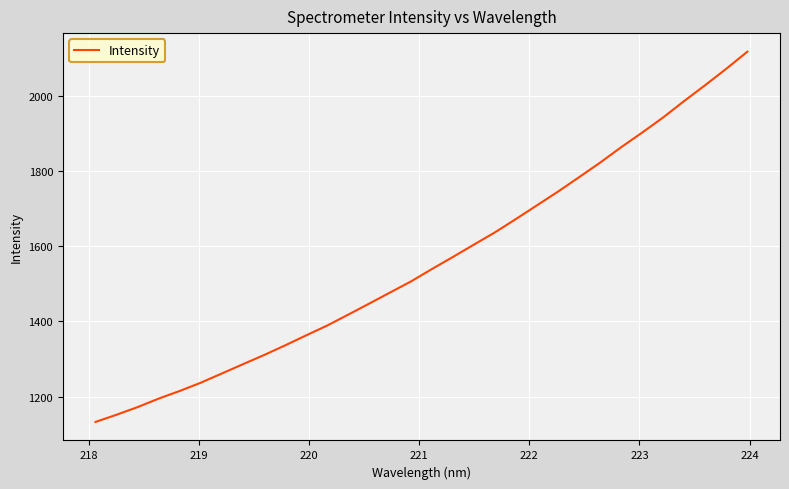

What is the average value?

1558.9